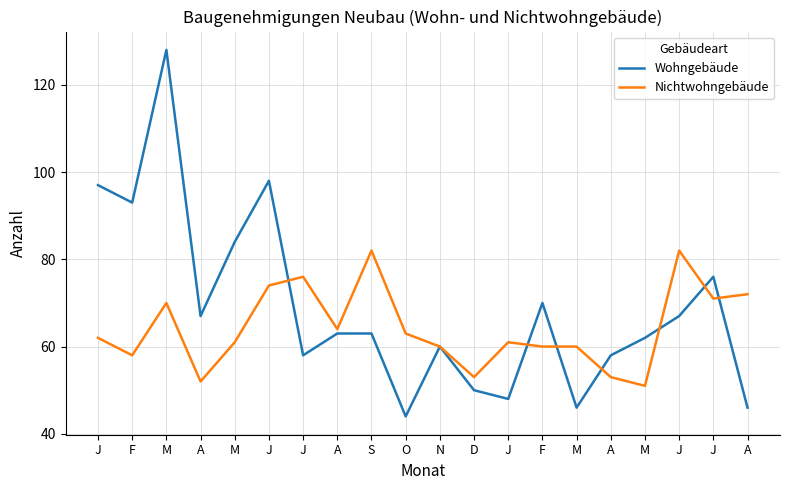

How many lines are shown in the chart?

2